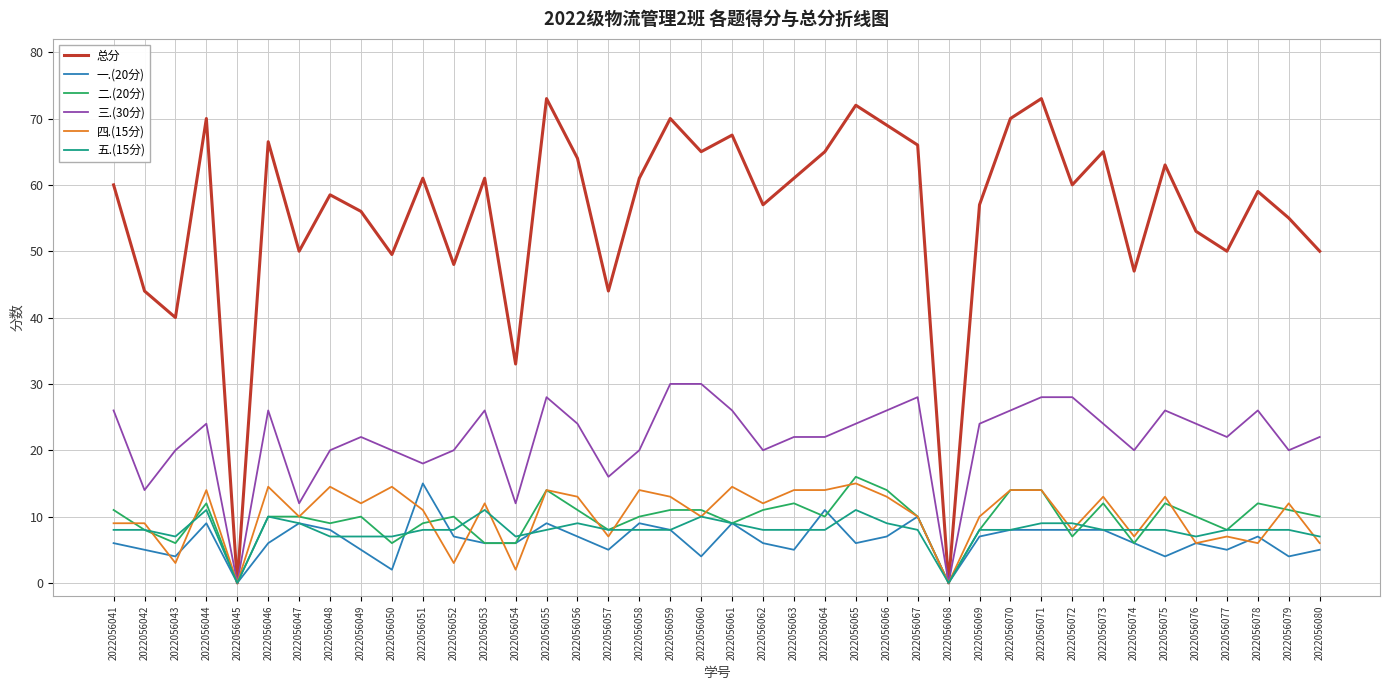

Does the chart have visible grid lines?

Yes